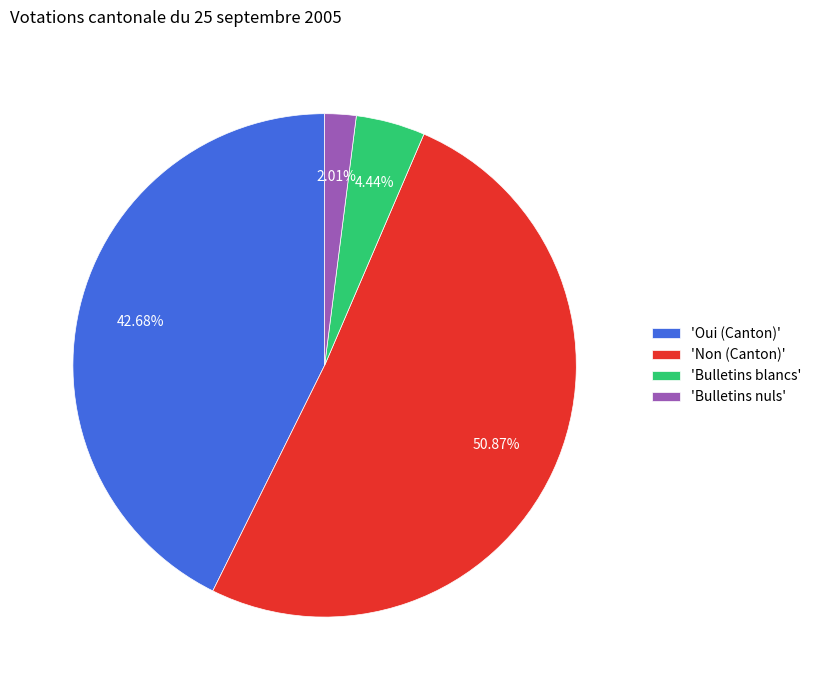

What is the smallest slice in the pie chart?

'Bulletins nuls'